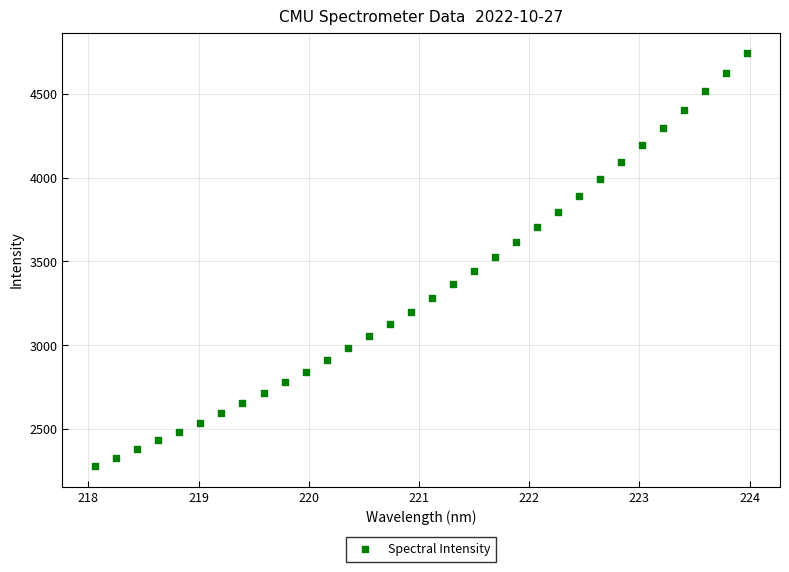

What is the range of X values (max minus min)?

5.9